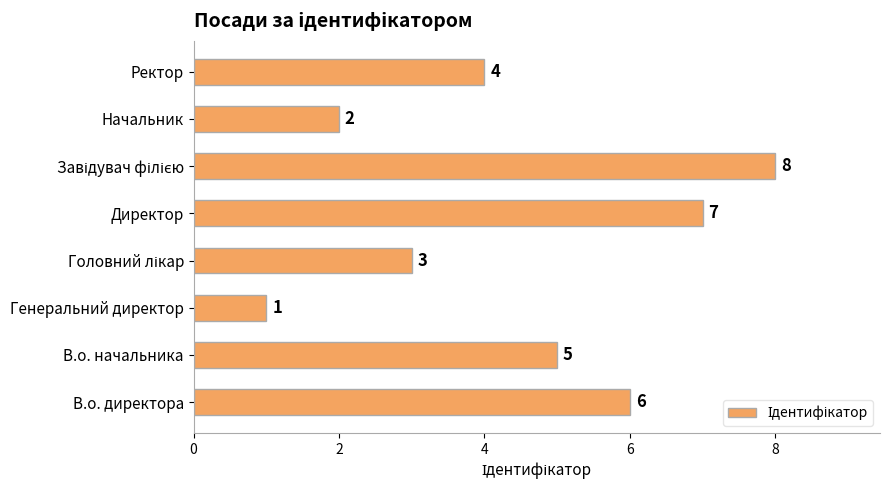

Count the values in the range 3 to 7.

5